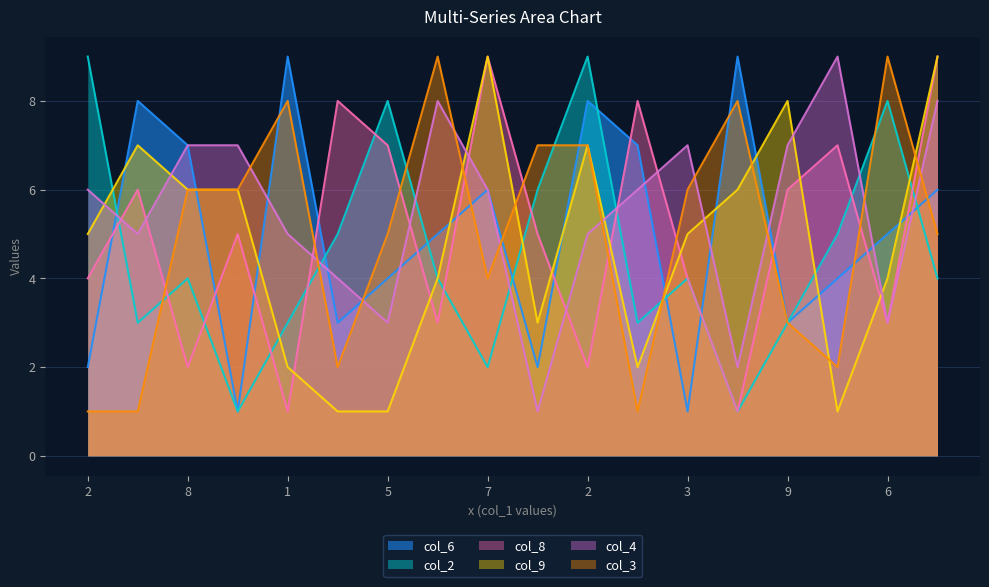

How many lines are shown in the chart?

6